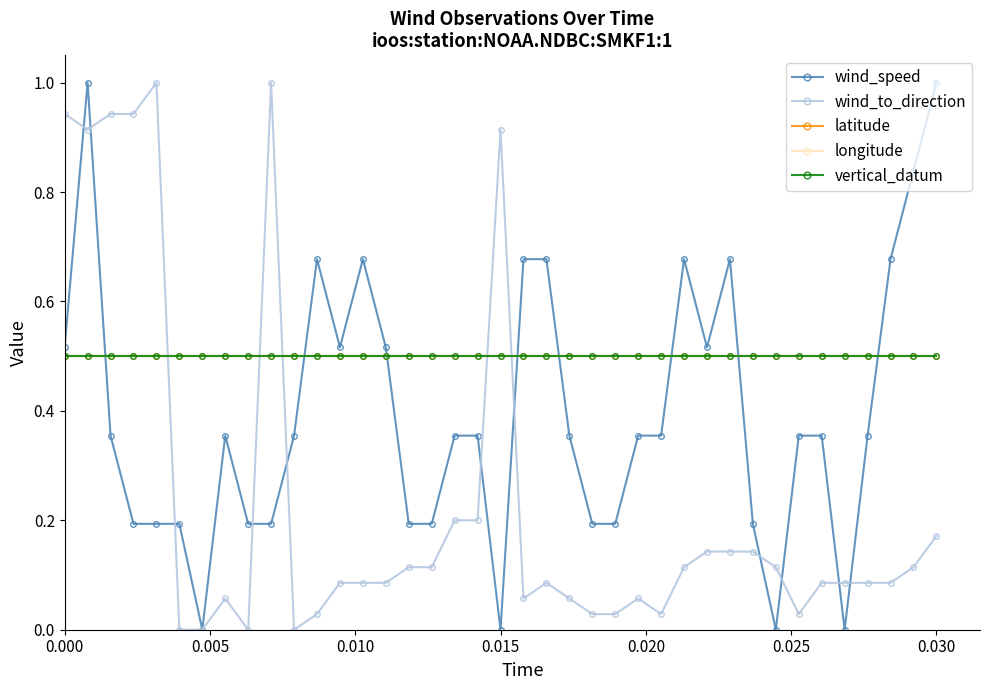

Does the chart have visible grid lines?

No